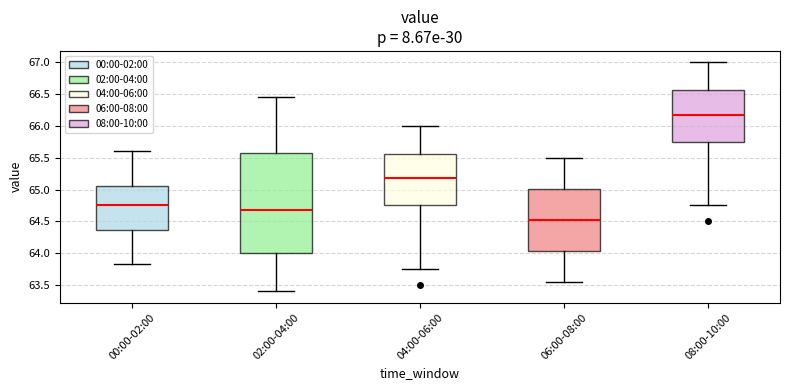

Where does the lower whisker of the box for 08:00-10:00 end on the y-axis? The values are not printed on the chart, so give them approximately, as read against the axis.

64.75